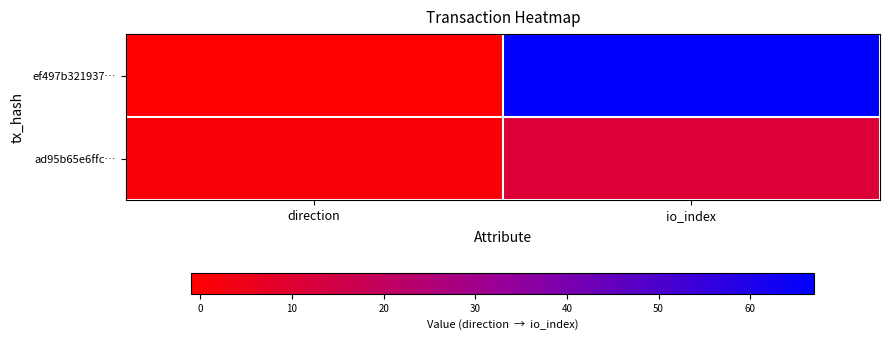

What is the total value across all series at io_index?

78